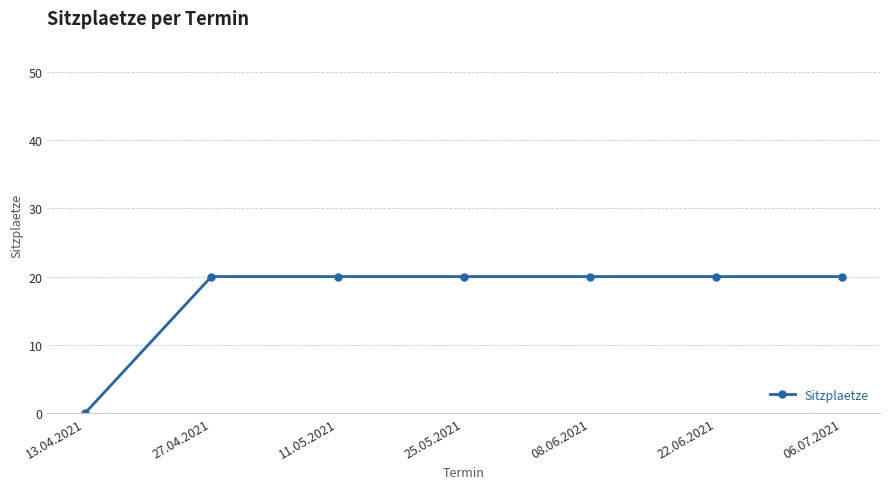

What position from the left is 13.04.2021?

1